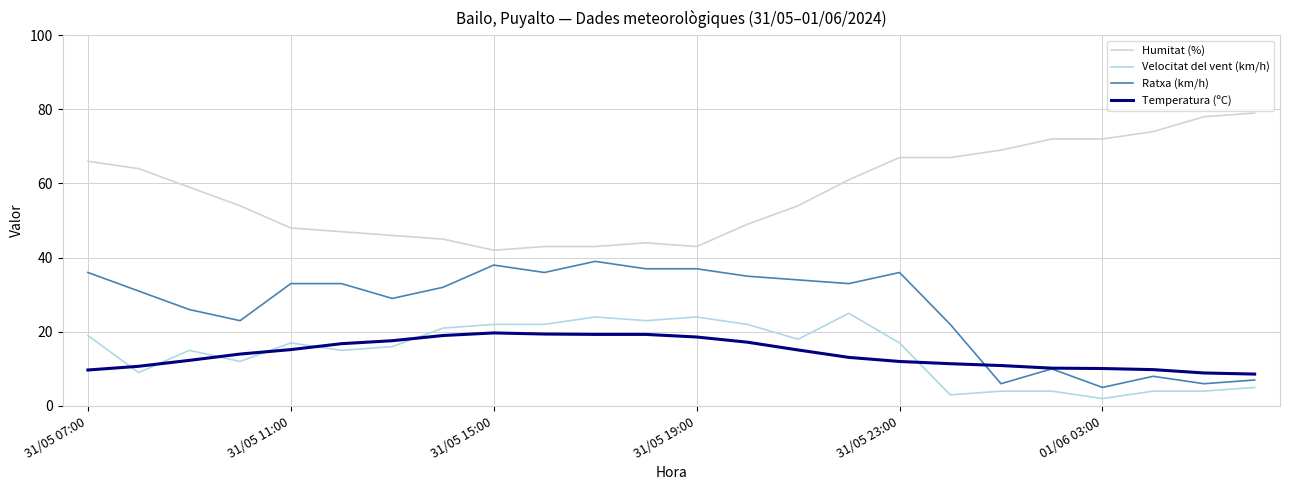

Which series has the largest total across all categories?

Humitat (%)